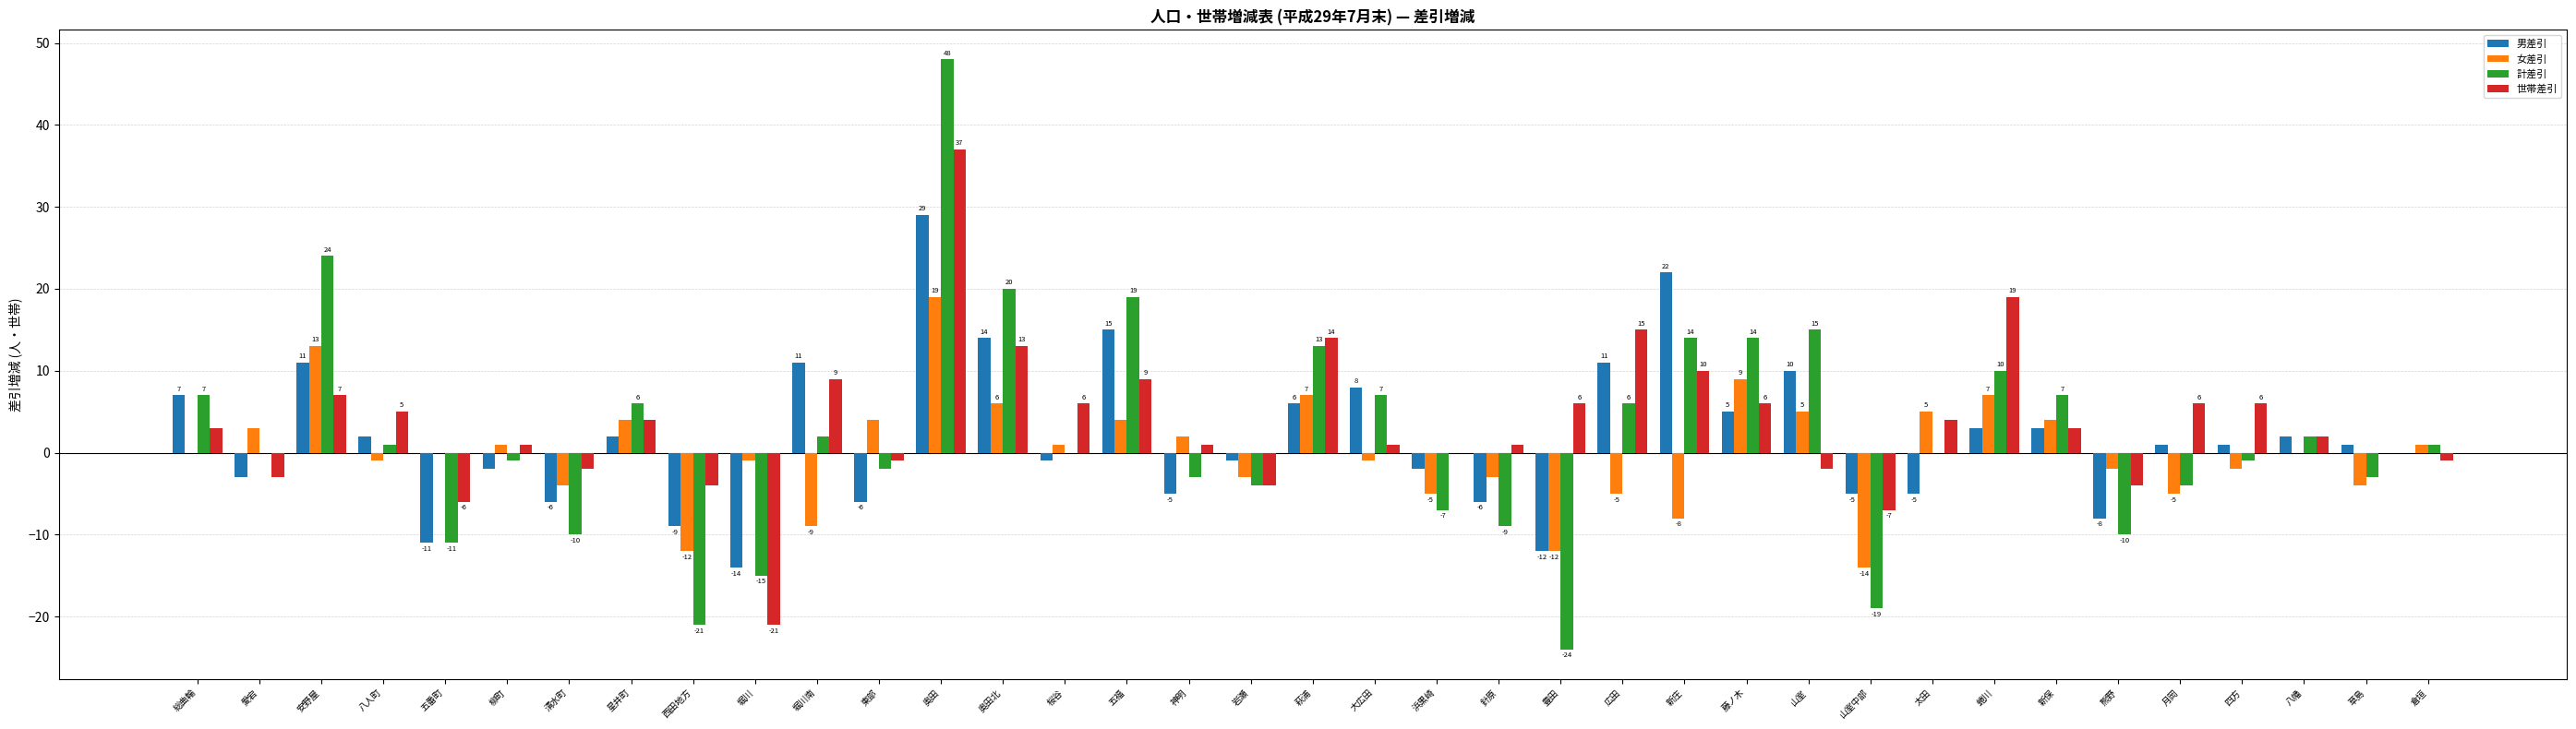

Reading left to right, list all the values displayed in this chart.

男差引: 7	-3	11	2	-11	-2	-6	2	-9	-14	11	-6	29	14	-1	15	-5	-1	6	8	-2	-6	-12	11	22	5	10	-5	-5	3	3	-8	1	1	2	1	0
女差引: 0	3	13	-1	0	1	-4	4	-12	-1	-9	4	19	6	1	4	2	-3	7	-1	-5	-3	-12	-5	-8	9	5	-14	5	7	4	-2	-5	-2	0	-4	1
計差引: 7	0	24	1	-11	-1	-10	6	-21	-15	2	-2	48	20	0	19	-3	-4	13	7	-7	-9	-24	6	14	14	15	-19	0	10	7	-10	-4	-1	2	-3	1
世帯差引: 3	-3	7	5	-6	1	-2	4	-4	-21	9	-1	37	13	6	9	1	-4	14	1	0	1	6	15	10	6	-2	-7	4	19	3	-4	6	6	2	0	-1